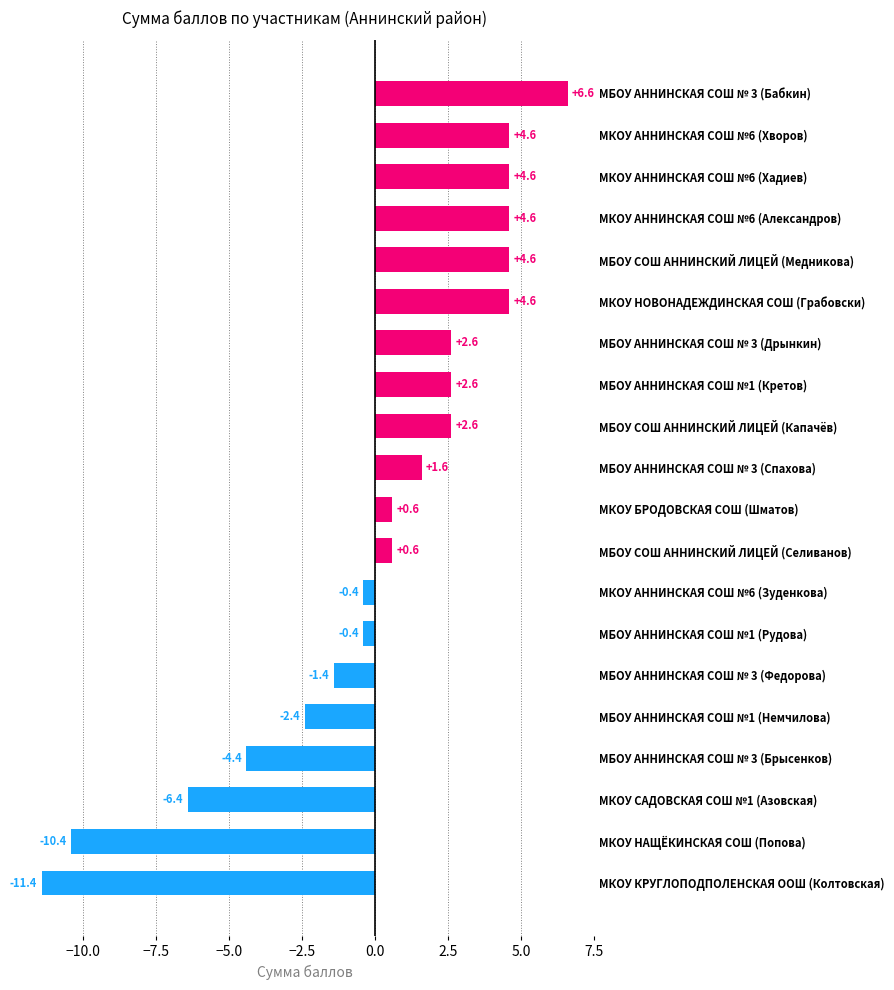

What is the value of the 11th bar from the top?

0.6